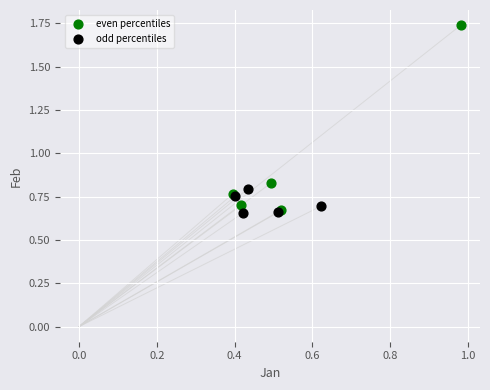

Which series has the largest Y range (max minus min)?

even percentiles